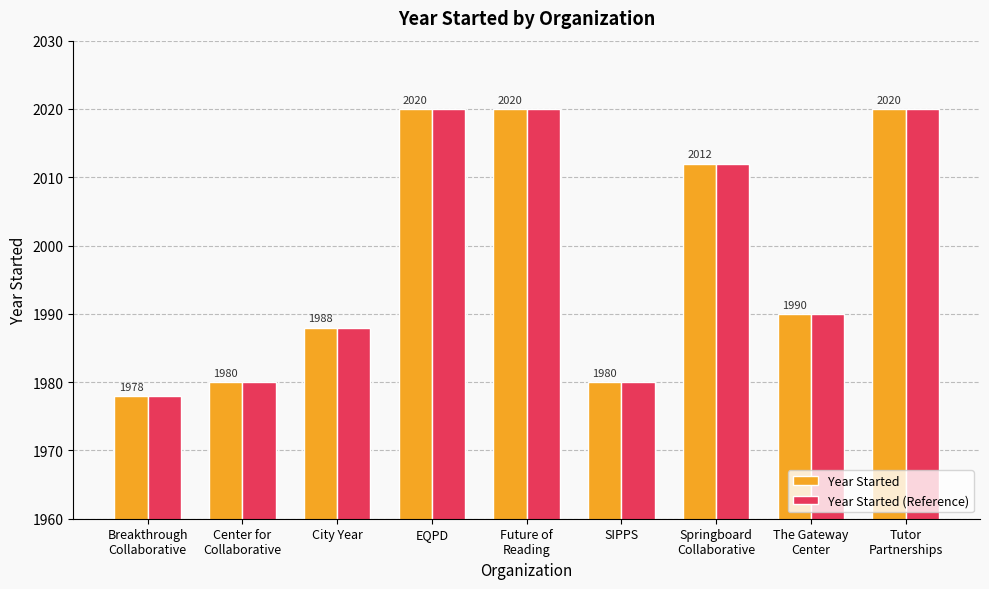

What is the difference between the maximum and minimum values in the Year Started series?

42